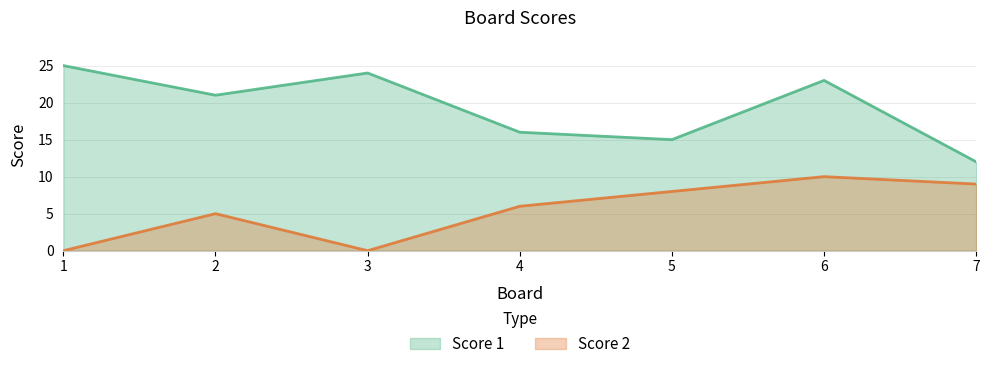

Reading right to left, what are all the values shown in this chart?

Score 1: 7=12	6=23	5=15	4=16	3=24	2=21	1=25
Score 2: 7=9	6=10	5=8	4=6	3=0	2=5	1=0